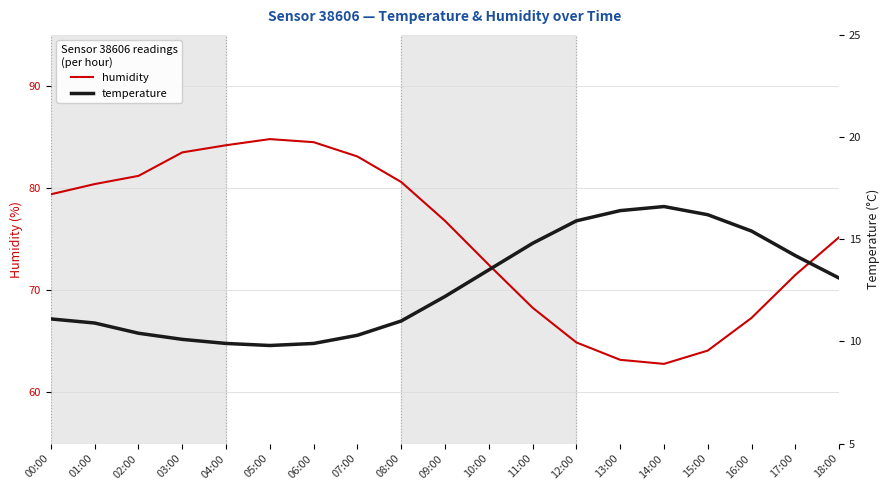

Rank the categories by temperature value from highest to lowest.

14:00, 13:00, 15:00, 12:00, 16:00, 11:00, 17:00, 10:00, 18:00, 09:00, 00:00, 08:00, 01:00, 02:00, 07:00, 03:00, 04:00, 06:00, 05:00